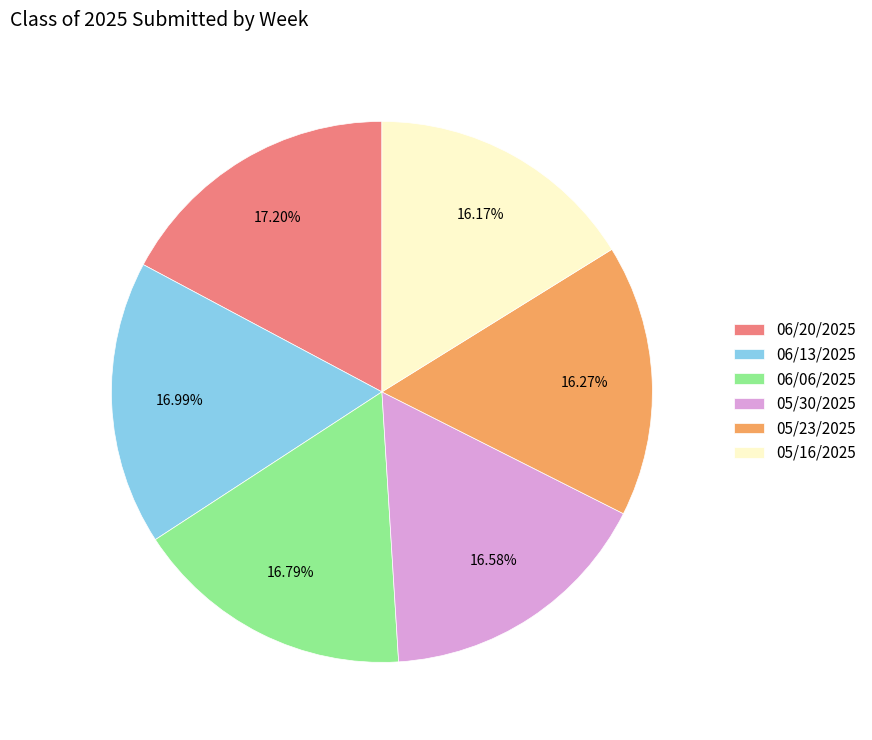

Approximately how many times larger is the value at 05/30/2025 compared to 06/20/2025?

1.0